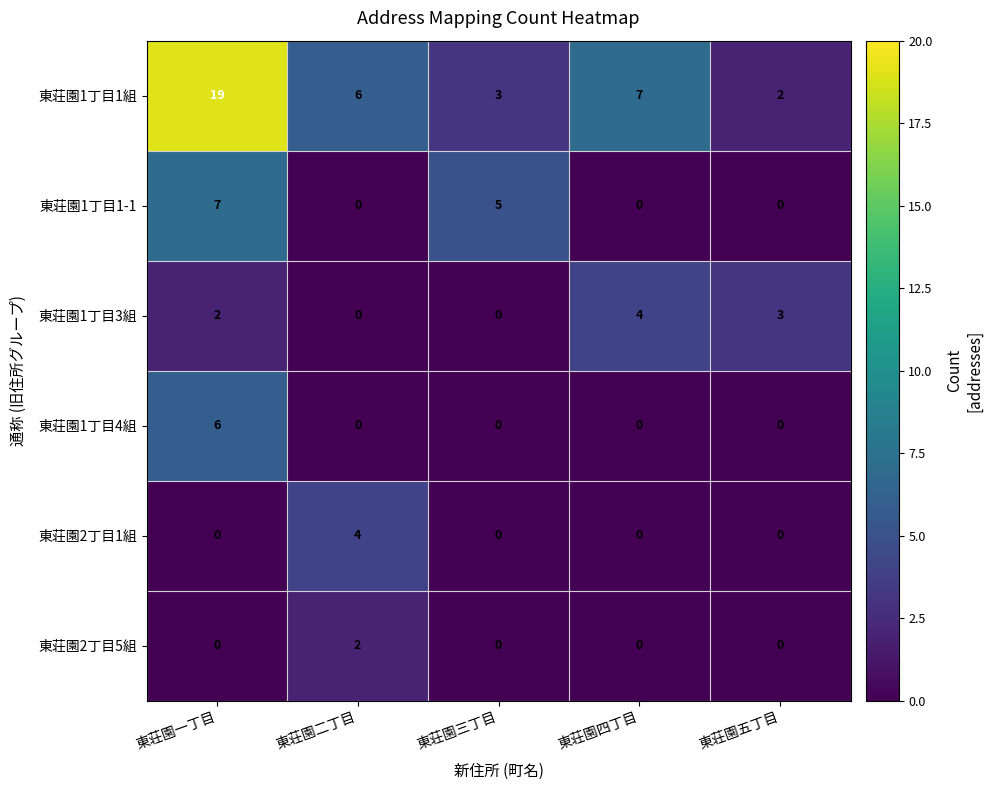

At how many categories does at least one series exceed 4?

4